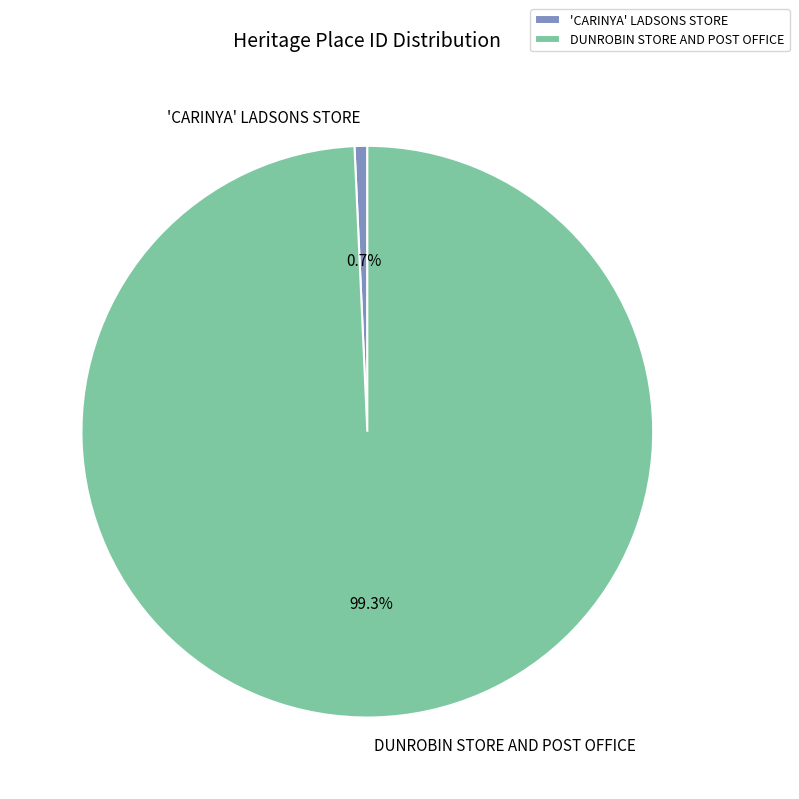

True or false: DUNROBIN STORE AND POST OFFICE accounts for 89% of the total.

False